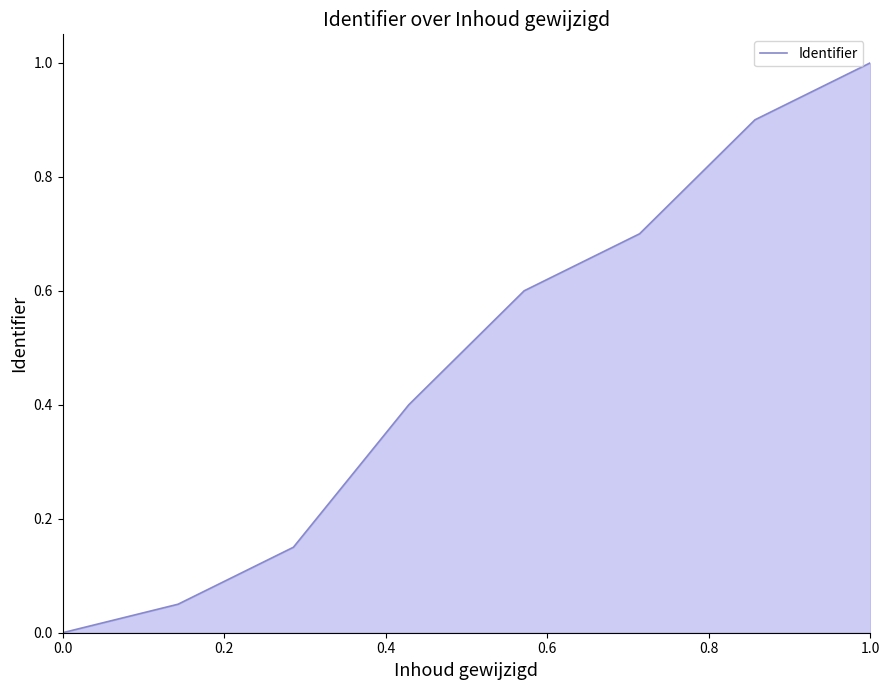

What is the difference between the maximum and minimum values?

1.0